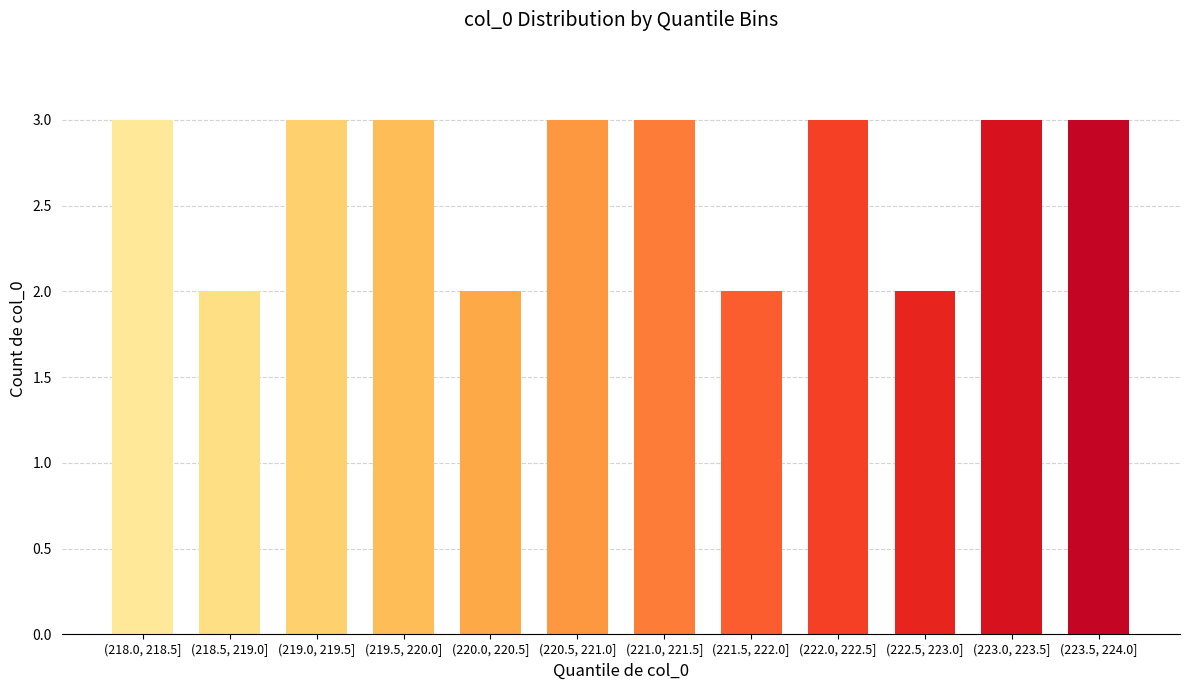

Reading right to left, transcribe all the data shown in this chart.

(223.5, 224.0]=3	(223.0, 223.5]=3	(222.5, 223.0]=2	(222.0, 222.5]=3	(221.5, 222.0]=2	(221.0, 221.5]=3	(220.5, 221.0]=3	(220.0, 220.5]=2	(219.5, 220.0]=3	(219.0, 219.5]=3	(218.5, 219.0]=2	(218.0, 218.5]=3